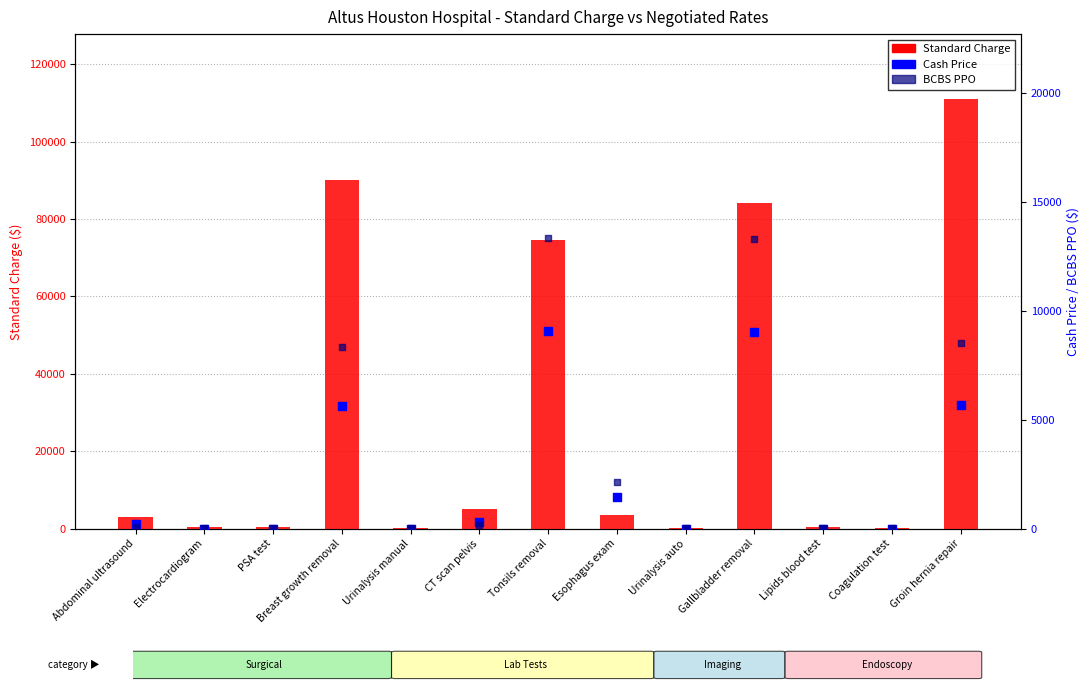

Which series contains the highest Y value?

Standard Charge